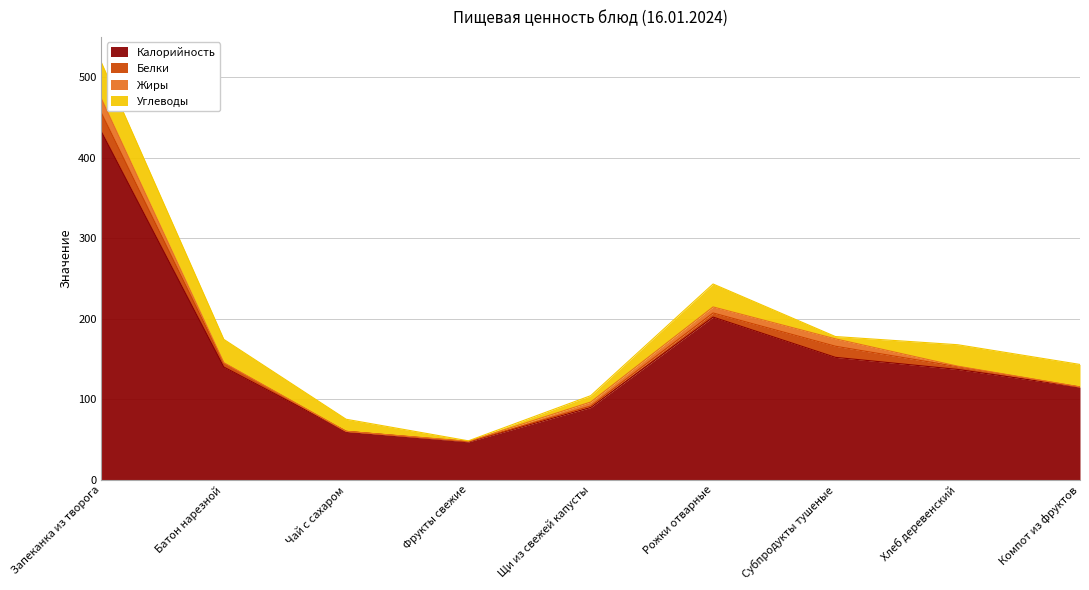

What is the difference between the maximum and minimum values in the Белки series?

23.3